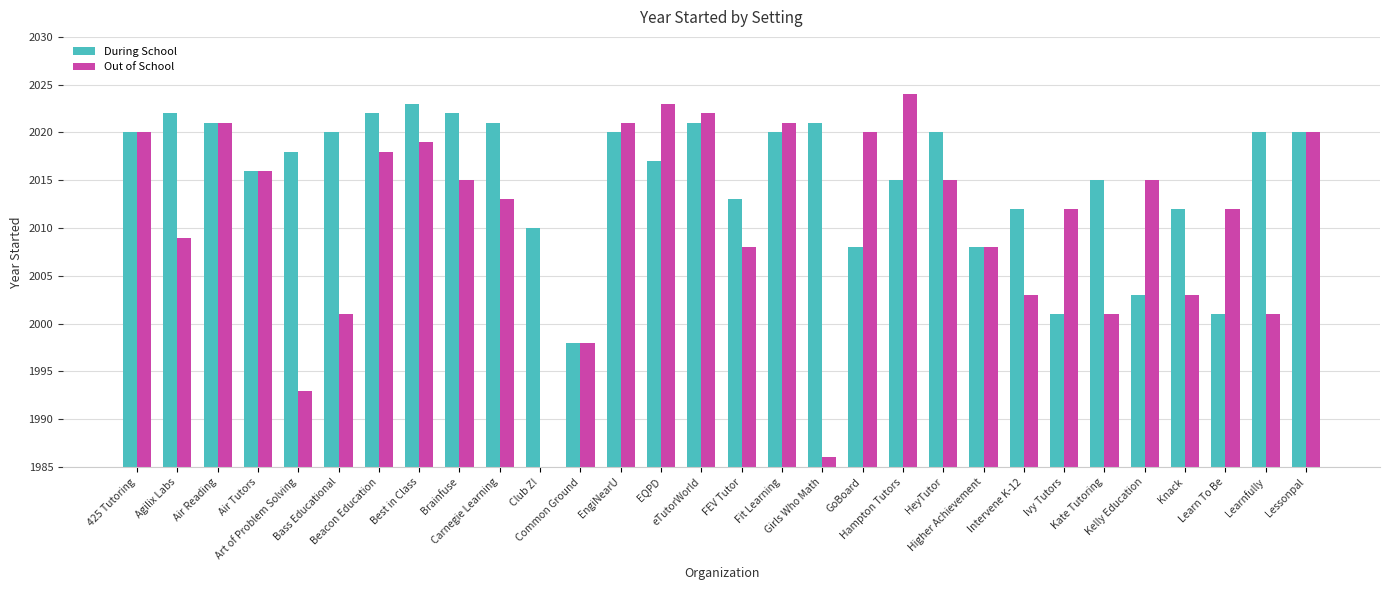

What value does the During School series have at Agilix Labs, to the nearest 5?

2020